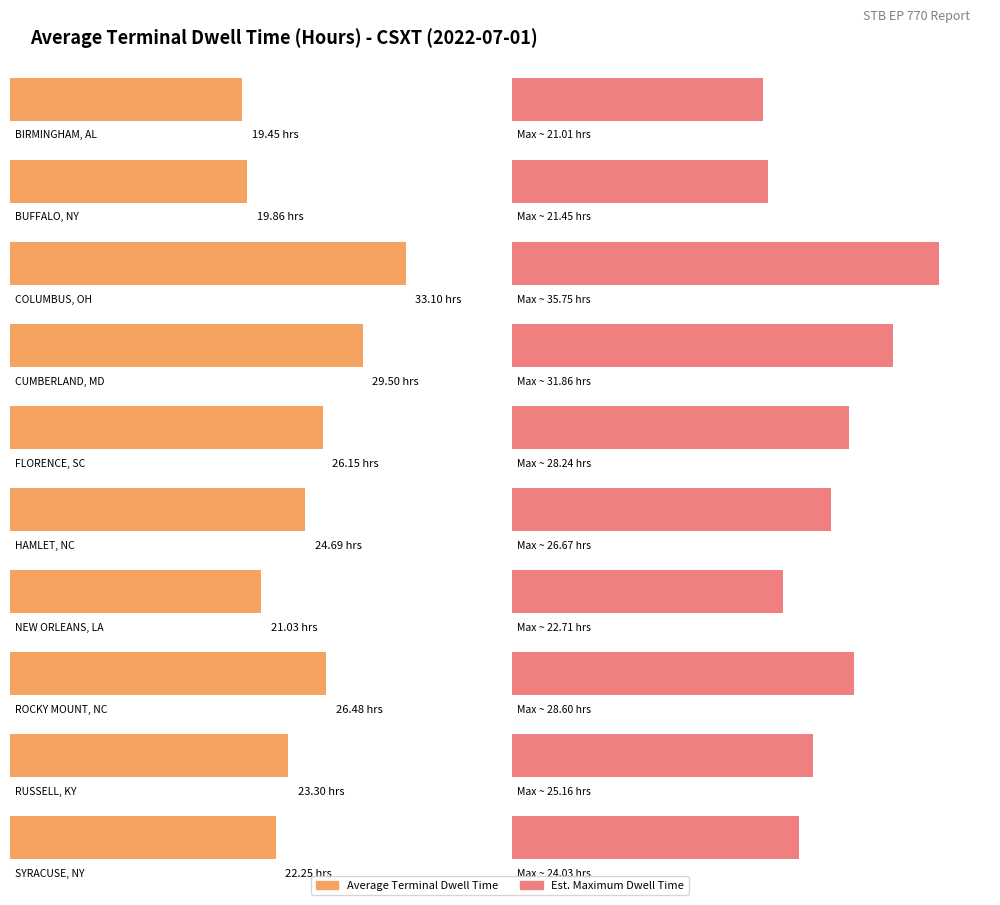

List the labels in order of Average Terminal Dwell Time value, smallest first.

BIRMINGHAM, AL, BUFFALO, NY, NEW ORLEANS, LA, SYRACUSE, NY, RUSSELL, KY, HAMLET, NC, FLORENCE, SC, ROCKY MOUNT, NC, CUMBERLAND, MD, COLUMBUS, OH